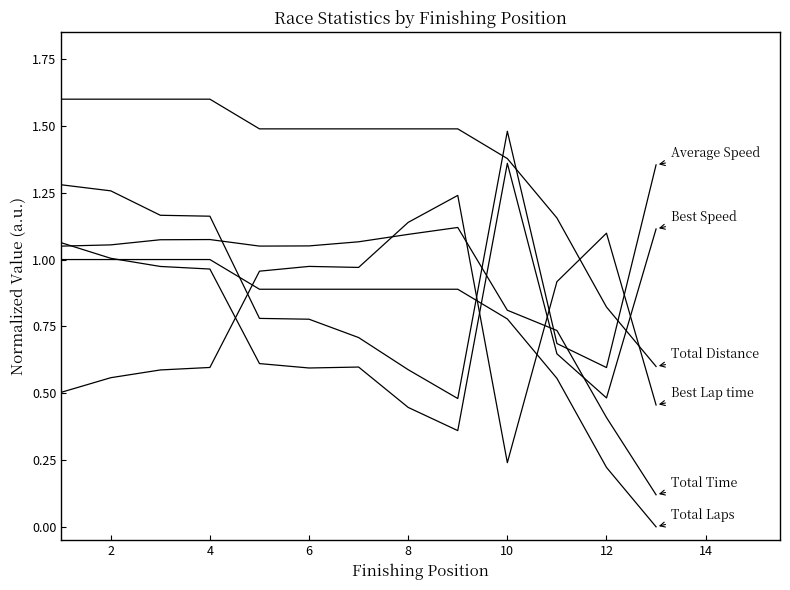

Reading right to left, transcribe all the data shown in this chart.

Total Laps: 0.0	0.2	0.6	0.8	0.9	0.9	0.9	0.9	0.9	1.0	1.0	1.0	1.0
Total Time: 0.1	0.4	0.7	0.8	1.1	1.1	1.1	1.1	1.1	1.1	1.1	1.1	1.1
Best Lap time: 0.5	1.1	0.9	0.2	1.2	1.1	1.0	1.0	1.0	0.6	0.6	0.6	0.5
Best Speed: 1.1	0.5	0.6	1.4	0.4	0.4	0.6	0.6	0.6	1.0	1.0	1.0	1.1
Average Speed: 1.4	0.6	0.7	1.5	0.5	0.6	0.7	0.8	0.8	1.2	1.2	1.3	1.3
Total Distance: 0.6	0.8	1.2	1.4	1.5	1.5	1.5	1.5	1.5	1.6	1.6	1.6	1.6